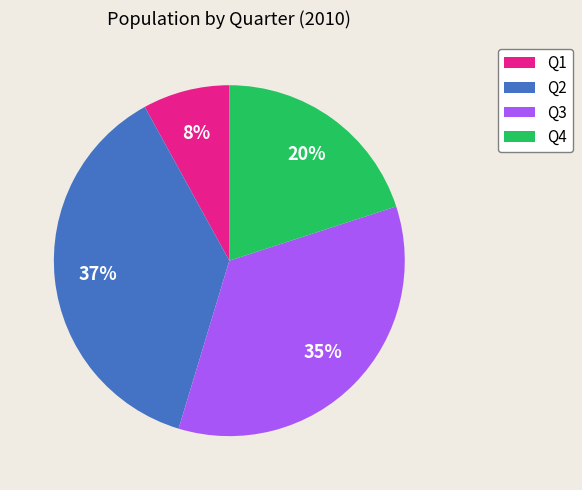

Is the sum of Q2 and Q4 greater than half?

Yes